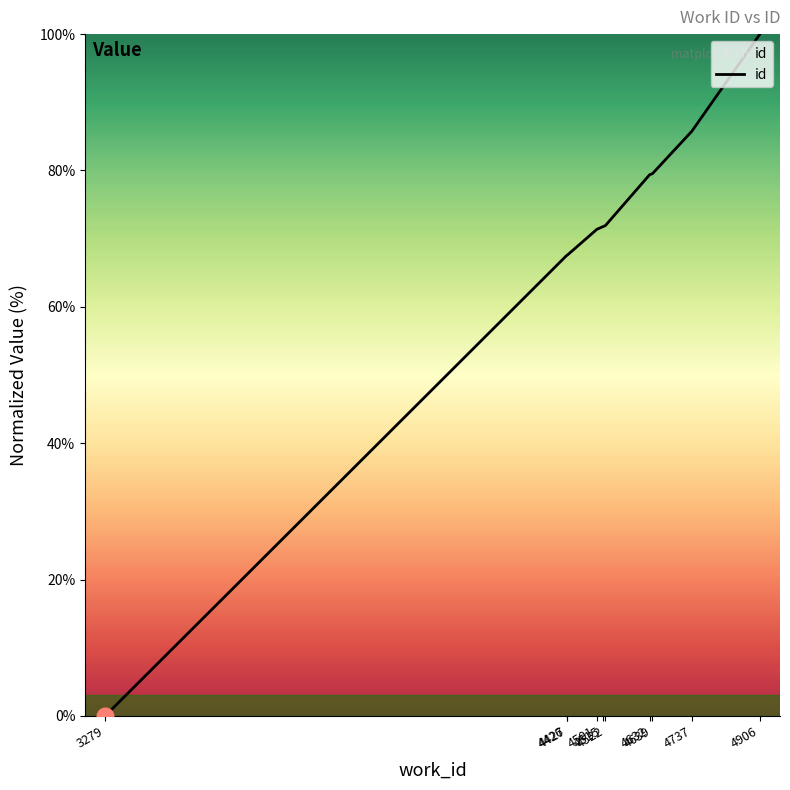

Which has a higher value, 4906 or 4737?

4906